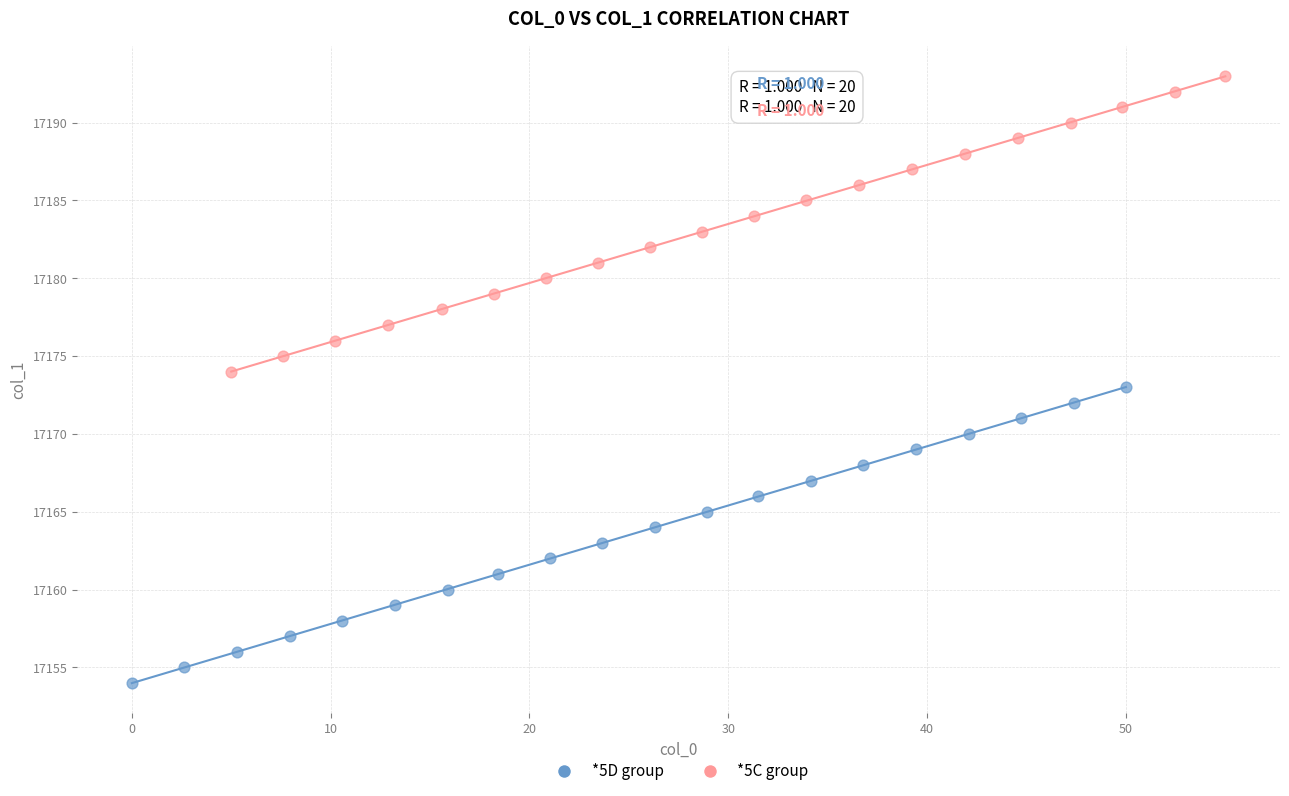

Which series reaches the maximum Y coordinate?

*5C group